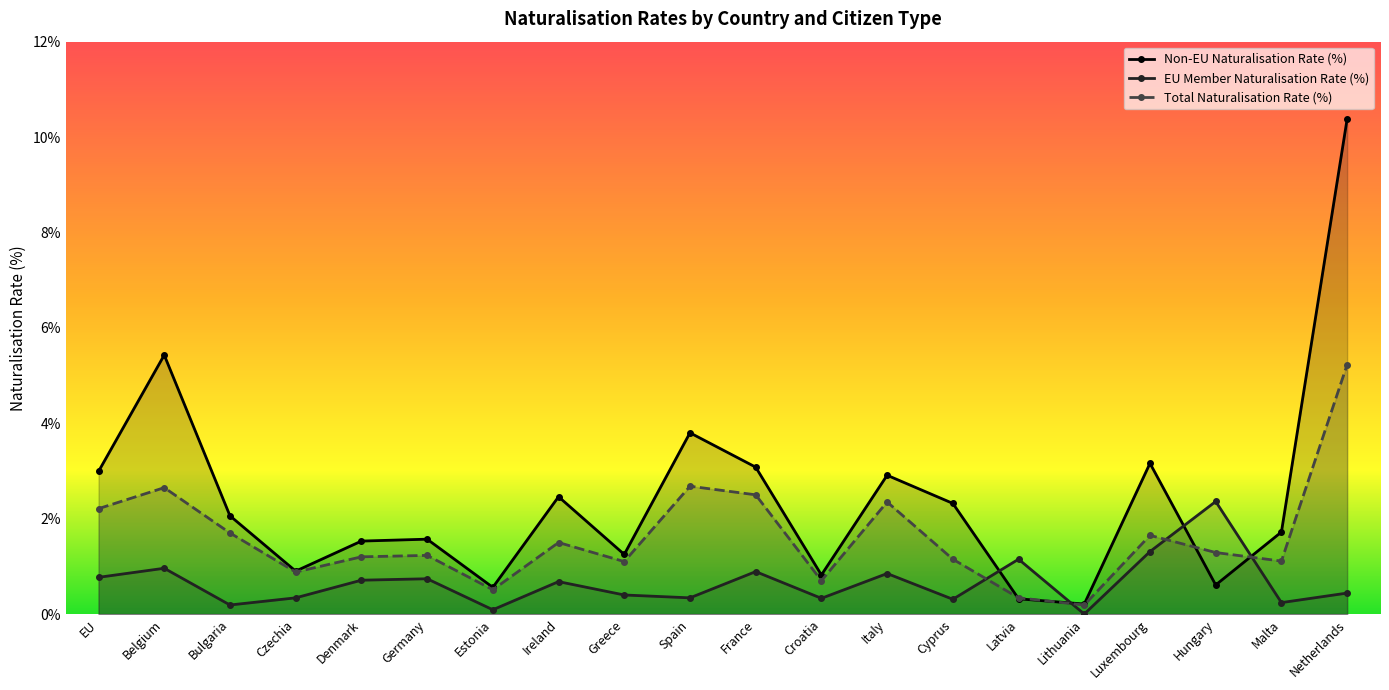

How many interior local peaks does the EU Member Naturalisation Rate (%) series have?

7